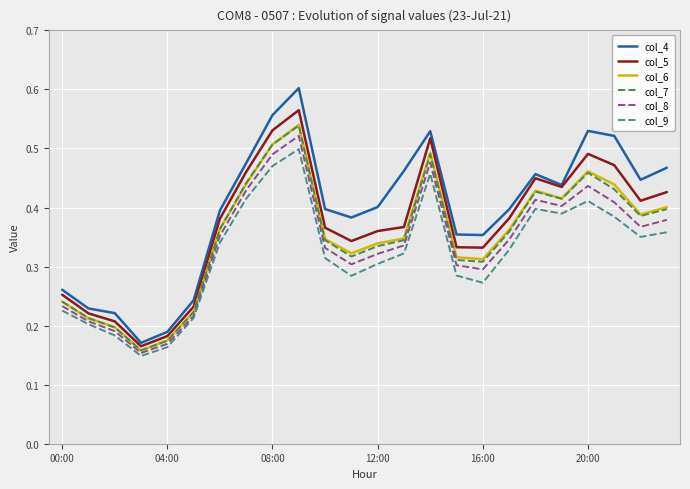

Count the number of categories in the chart.

24